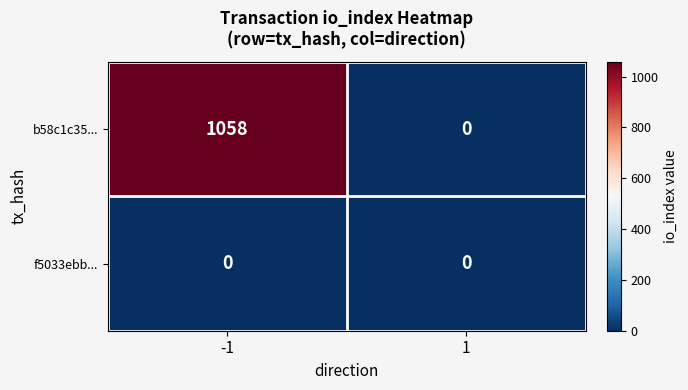

What is the sum of all b58c1c35... values?

1058